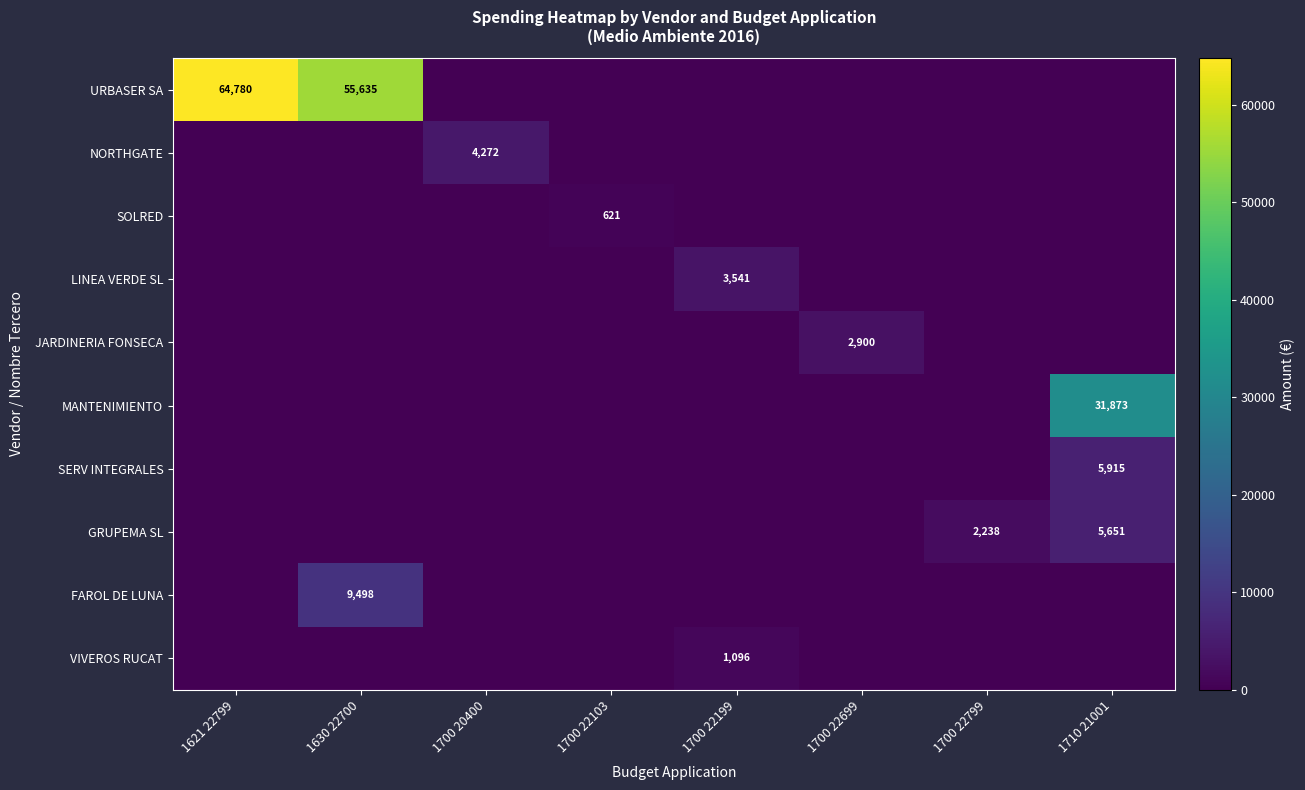

Between 1700 22199 and 1710 21001, which is larger?

1700 22199